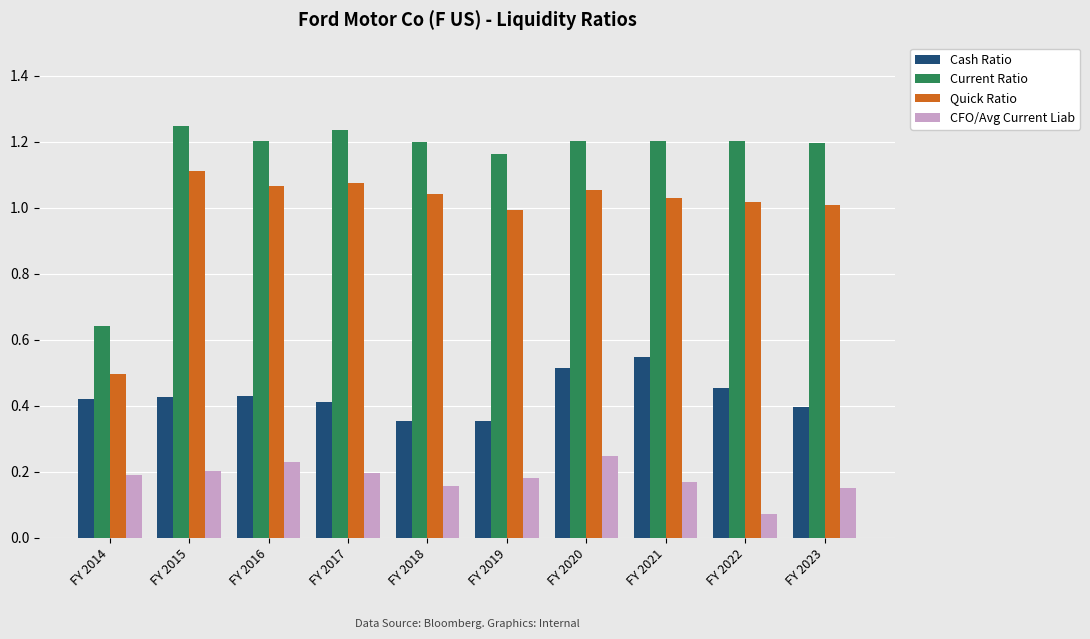

What is the total value across all series at FY 2019?

2.7